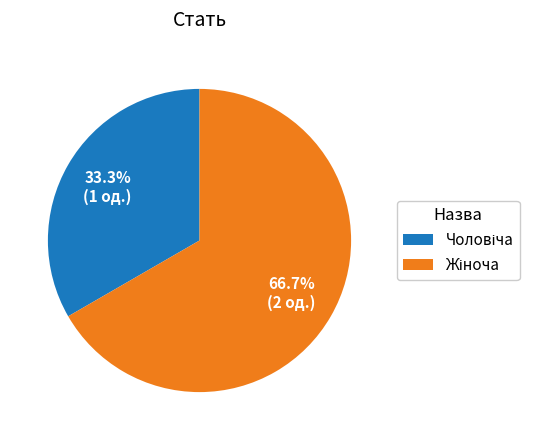

Is there any slice that represents more than half of the pie?

Yes